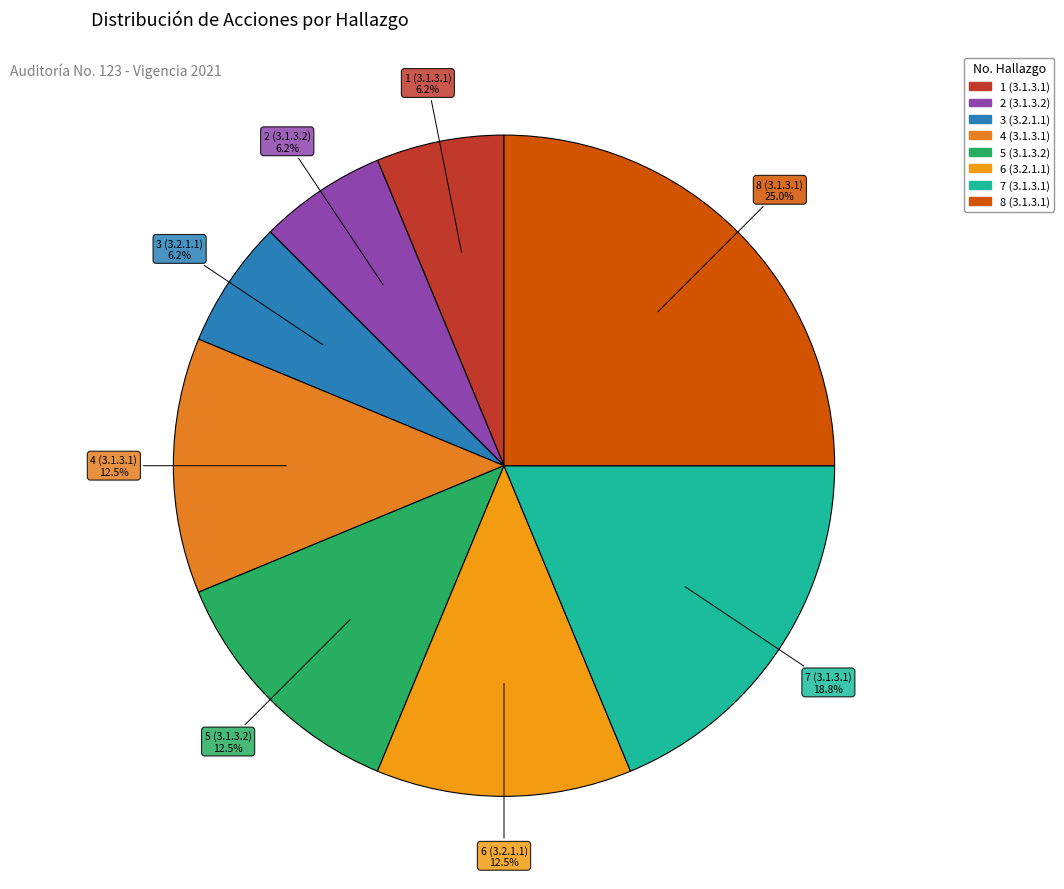

What percentage is the 3 (3.2.1.1) slice, to the nearest percent?

6%